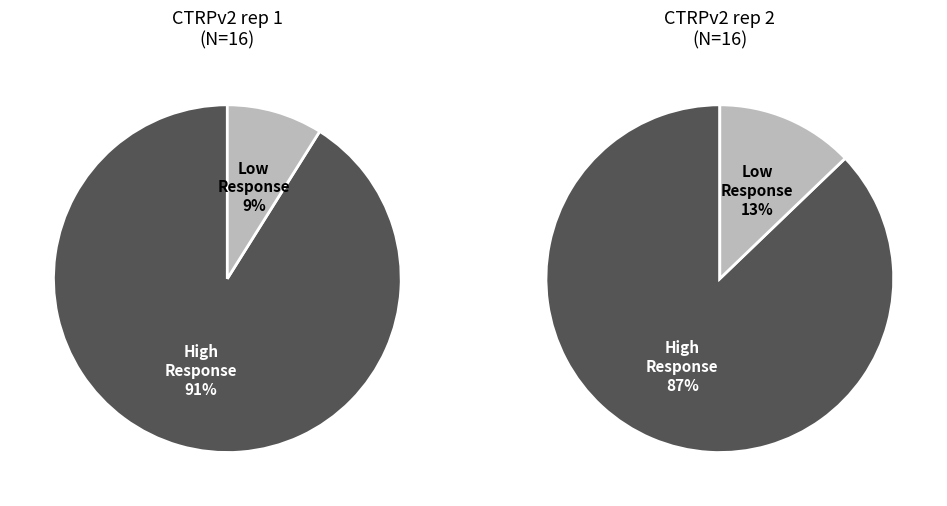

Is the sum of 3 and 10 greater than half?

No